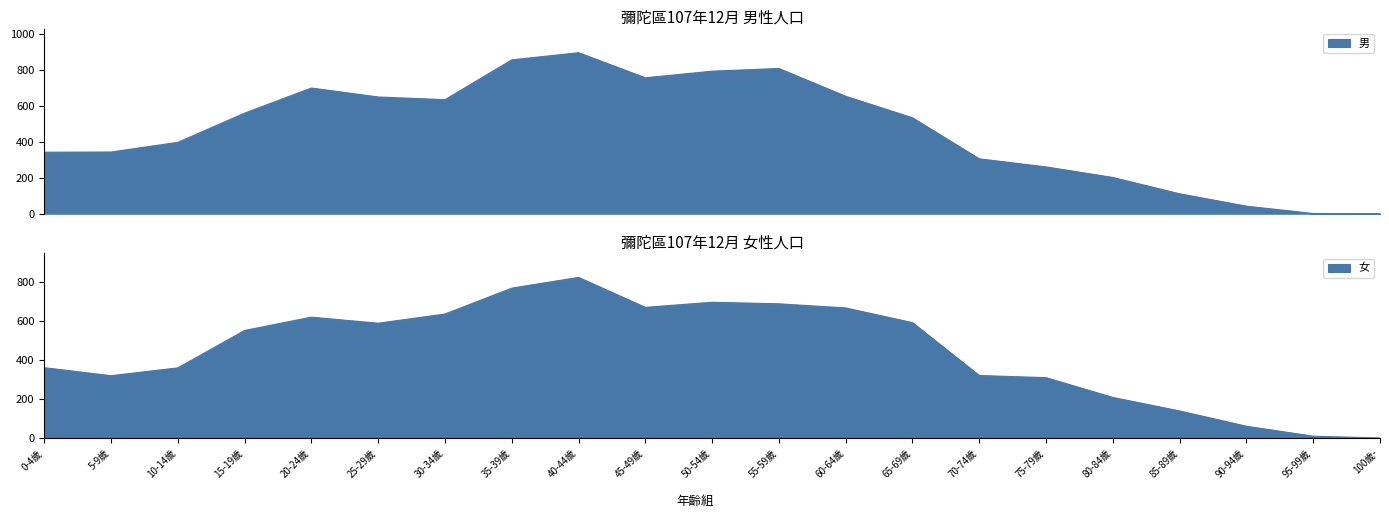

List the series in order of their peak value, lowest first.

女, 男